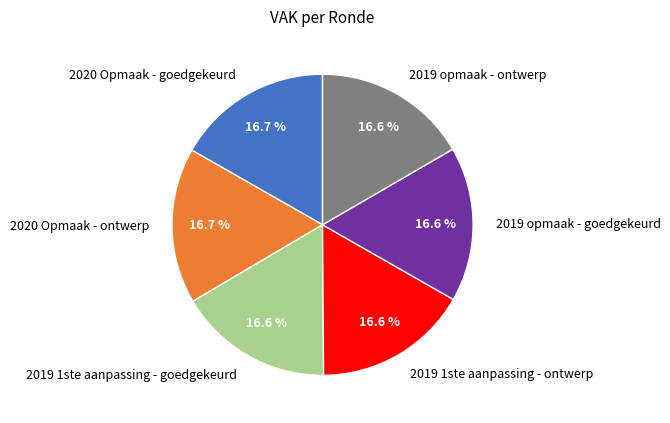

What is the ratio of the value at 2020 Opmaak - goedgekeurd to the value at 2019 opmaak - goedgekeurd?

1.0